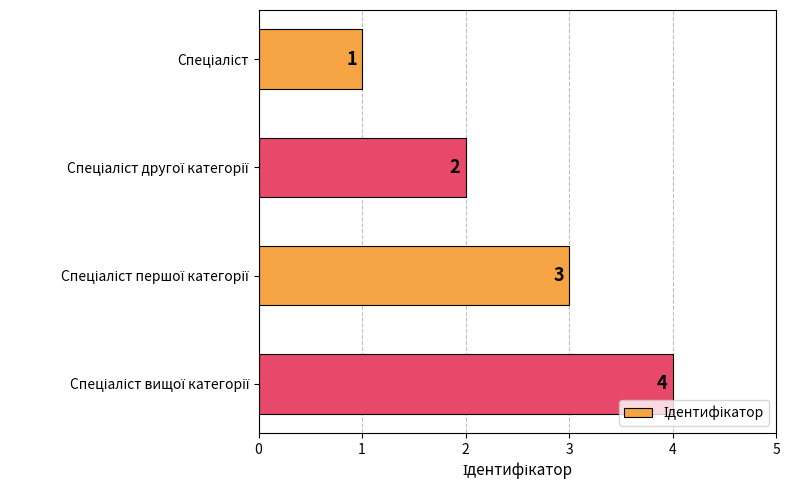

How many values are between 2 and 4?

3